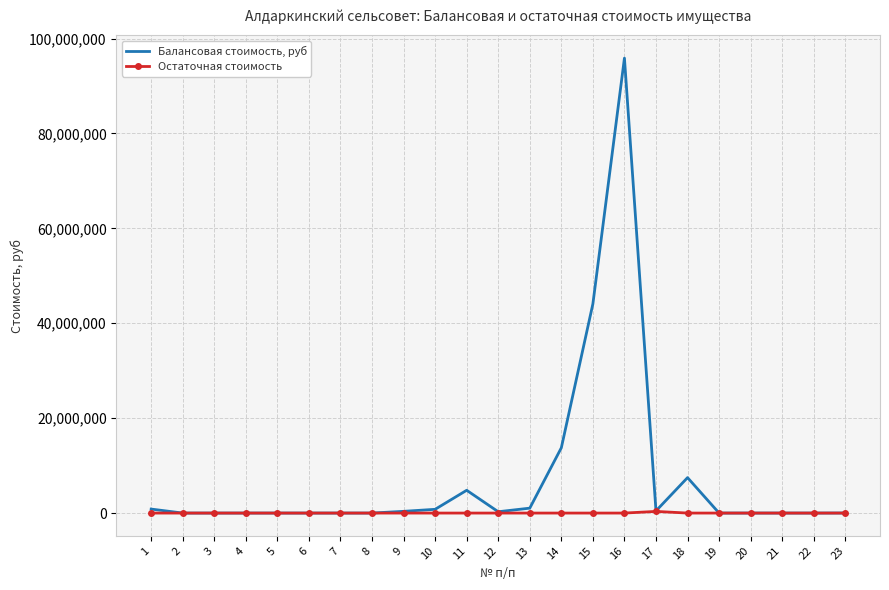

Which series has the largest range (max minus min)?

Балансовая стоимость, руб